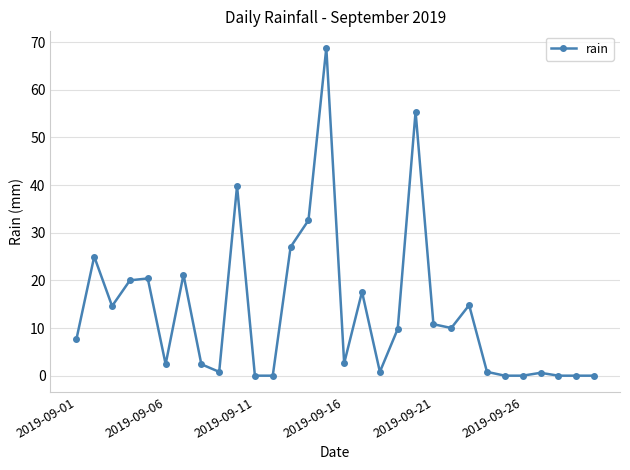

What is the value of the 17th point from the left?

17.6